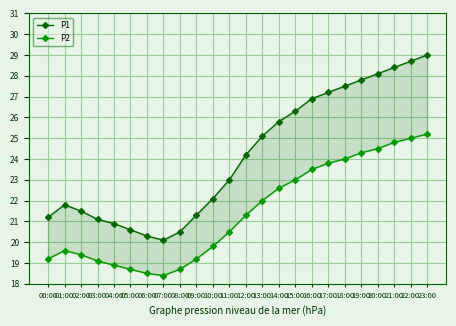

What is the total value across all series at 12:00?

45.5